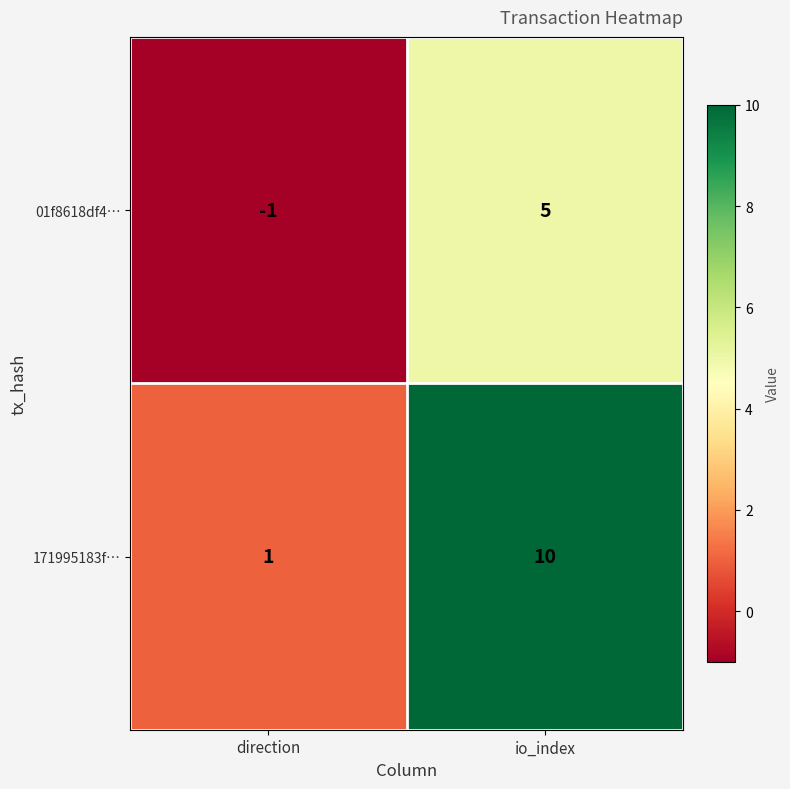

How many distinct data groups are displayed?

2